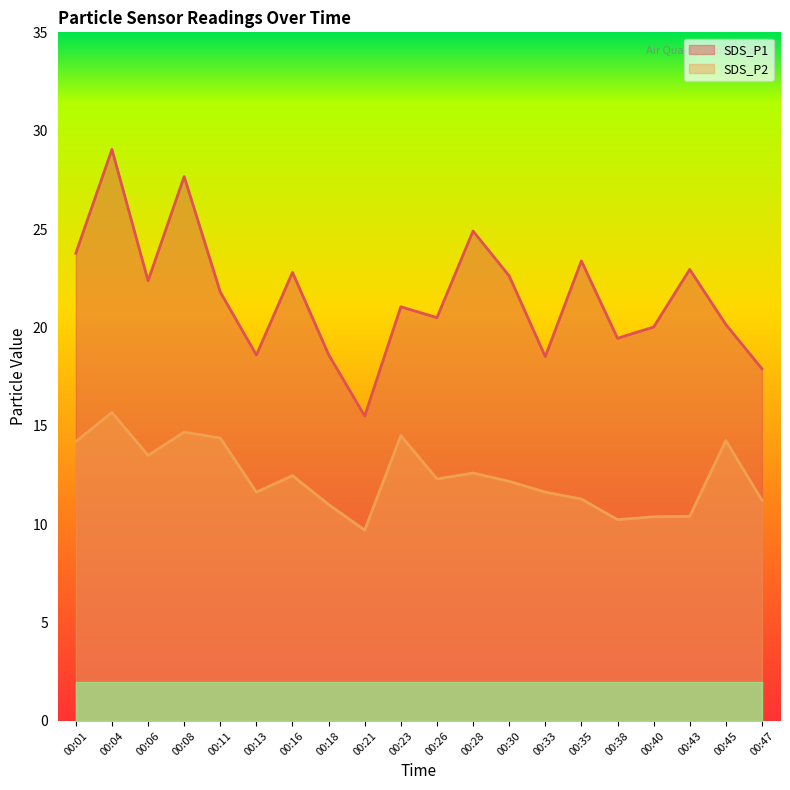

Which series has the largest total across all categories?

SDS_P1